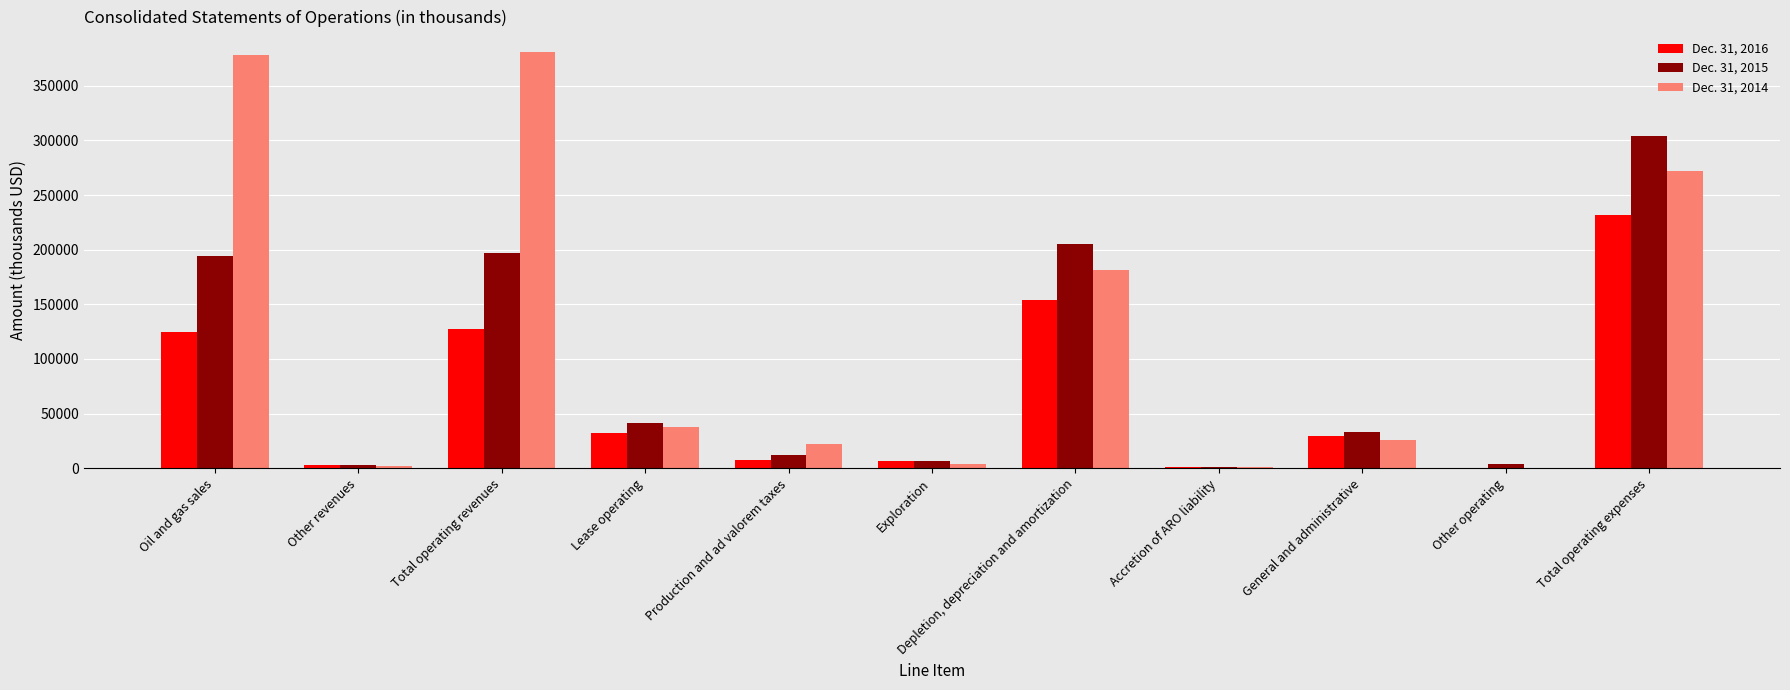

The Dec. 31, 2014 series shows 378401 at Oil and gas sales. True or false?

True